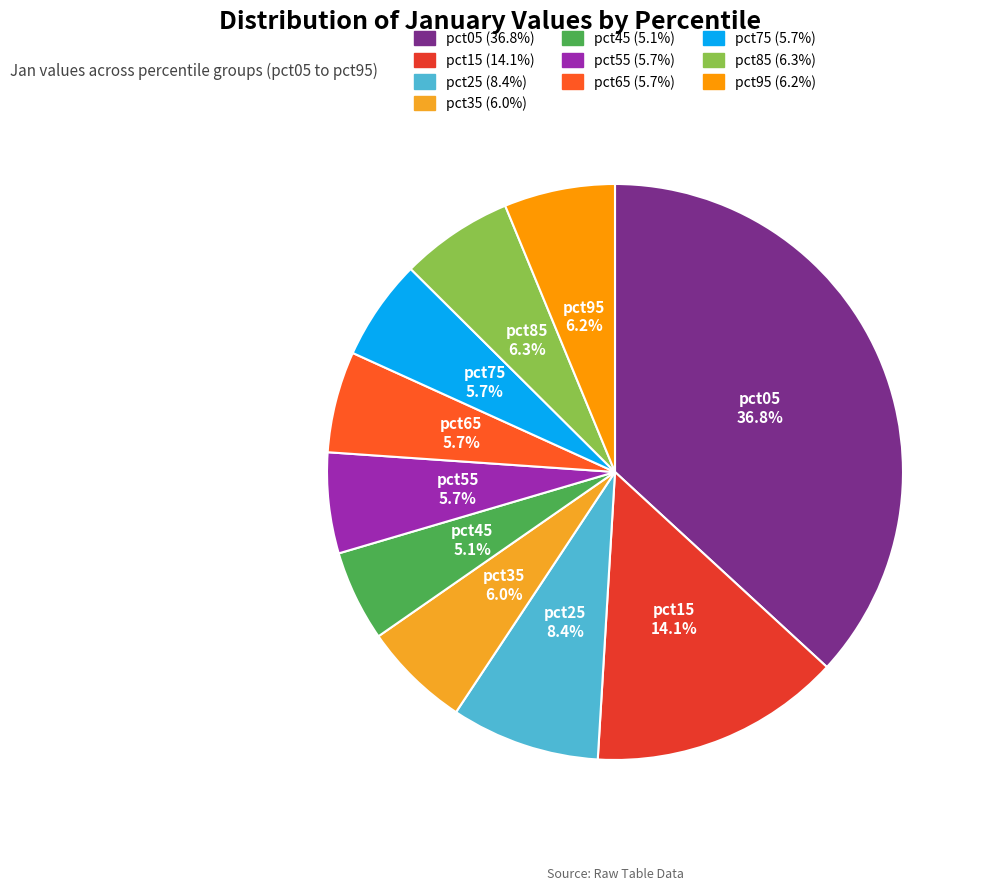

To the nearest percent, what is the average slice percentage?

10%